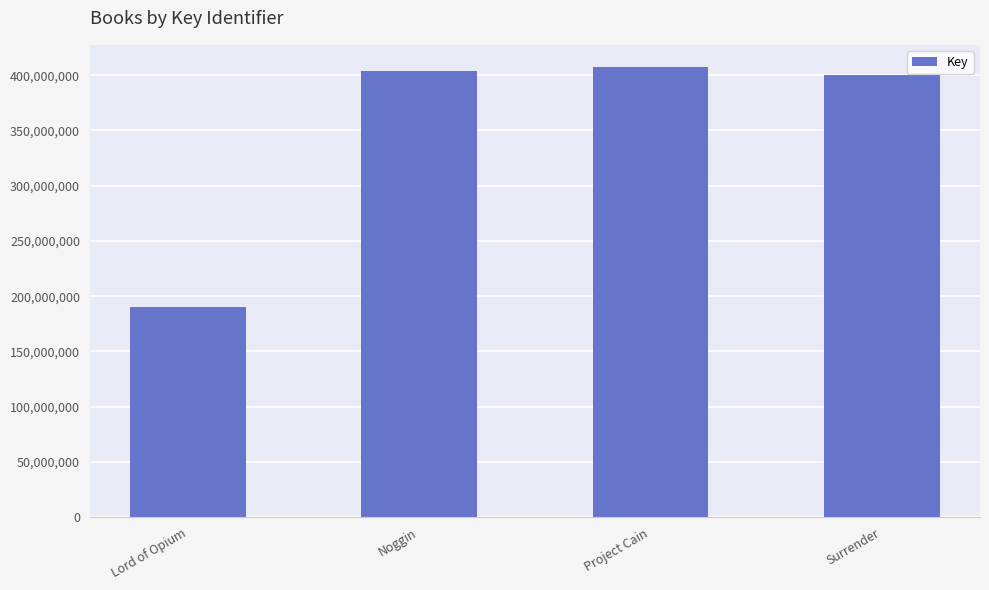

What is the label of the 4th bar from the left?

Surrender